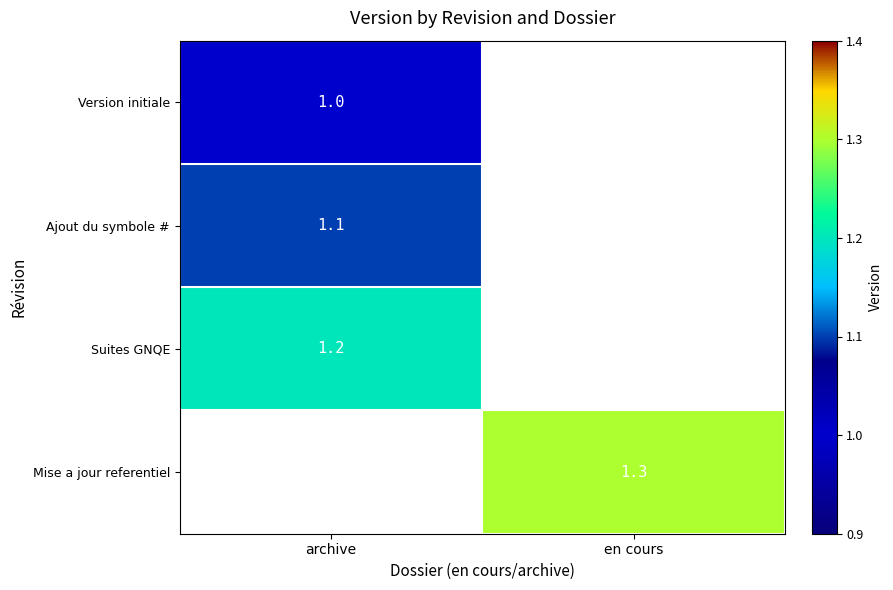

True or false: Version initiale has a value of 1.0 at archive.

True